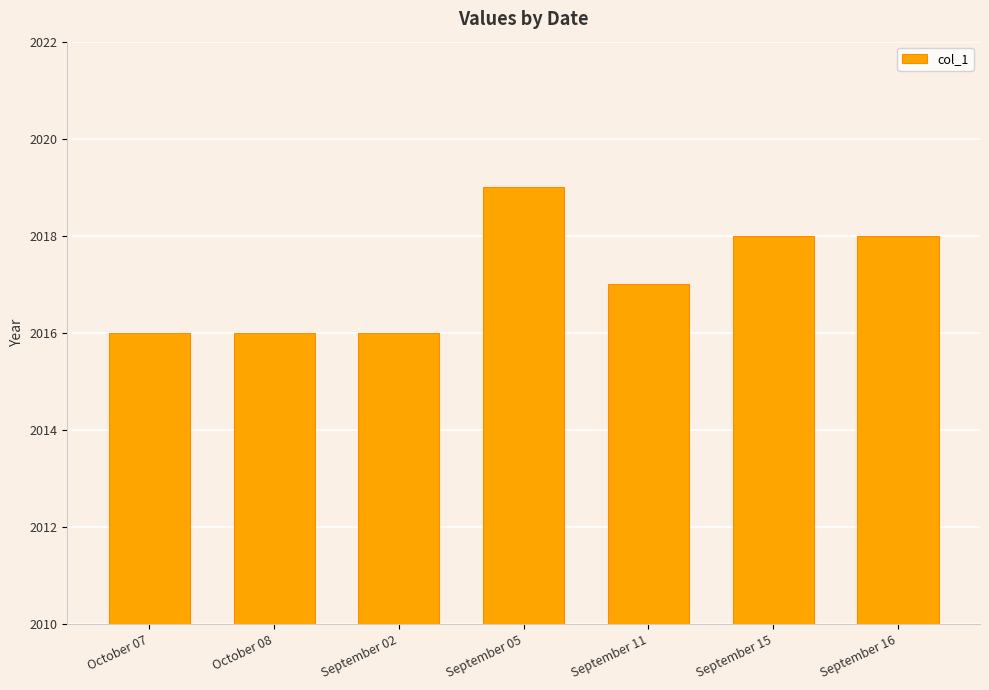

The chart shows a value of 2016 at October 07. True or false?

True